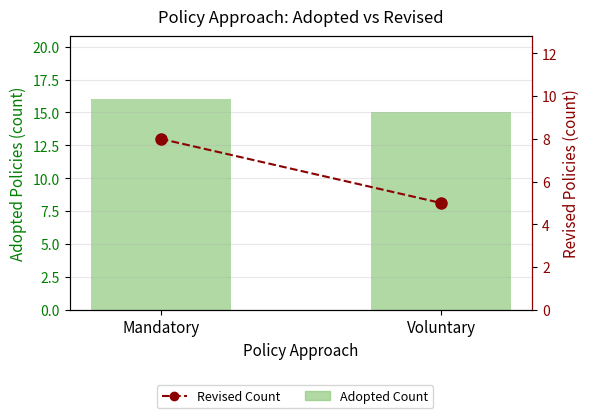

List the labels in order of Adopted Count value, smallest first.

Voluntary, Mandatory